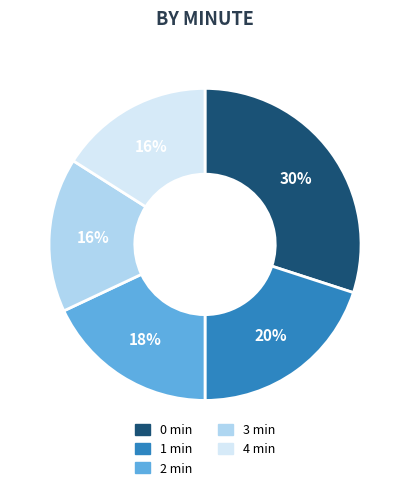

Is there a majority slice in this chart?

No